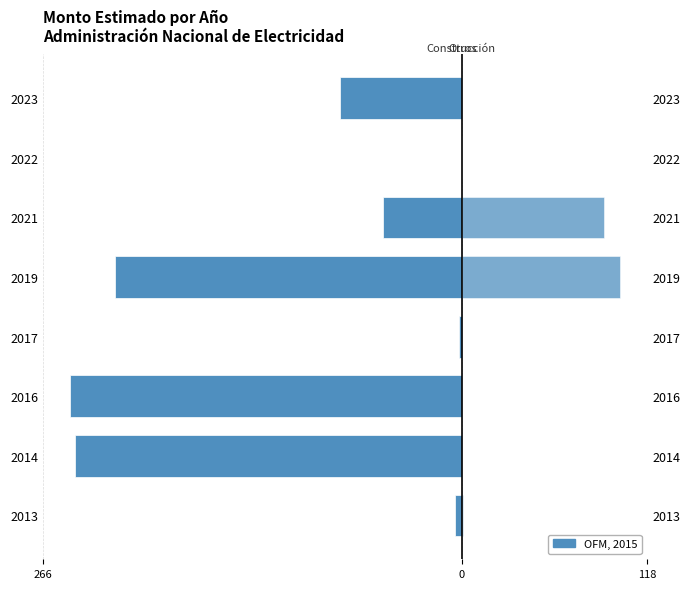

Reading left to right, extract all data points from this chart.

Construcción (cat 37): -4.6	-245.7	-248.4	-2.1	-220.0	-50.0	-0.1	-77.1
Otros: 0.6	0.0	0.0	0.0	100.2	90.0	0.0	0.0